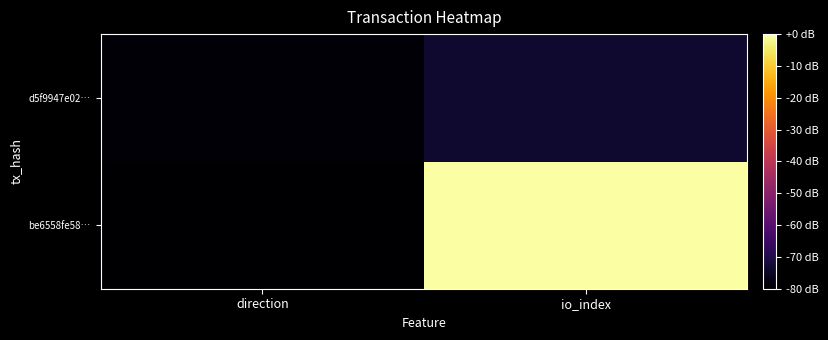

Reading left to right, list all the values displayed in this chart.

be6558fe58…: direction=-80.0	io_index=0.0
d5f9947e02…: direction=-79.4	io_index=-73.3